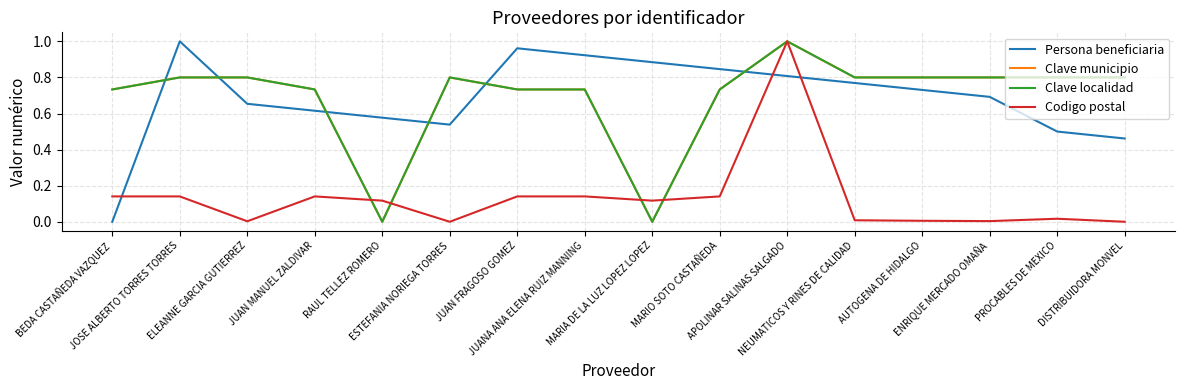

What is the greatest value displayed?

1.0